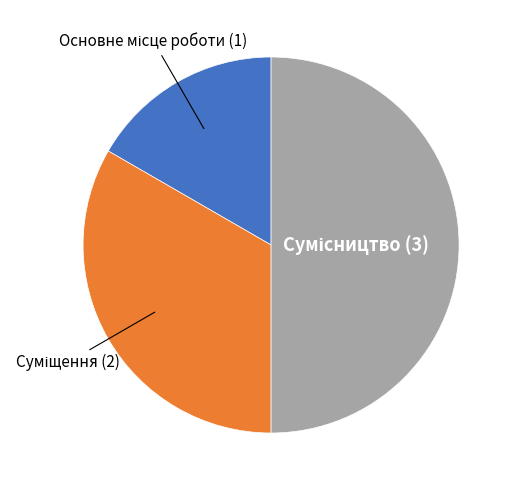

How much of the chart is everything except Основне місце роботи?

83.3%